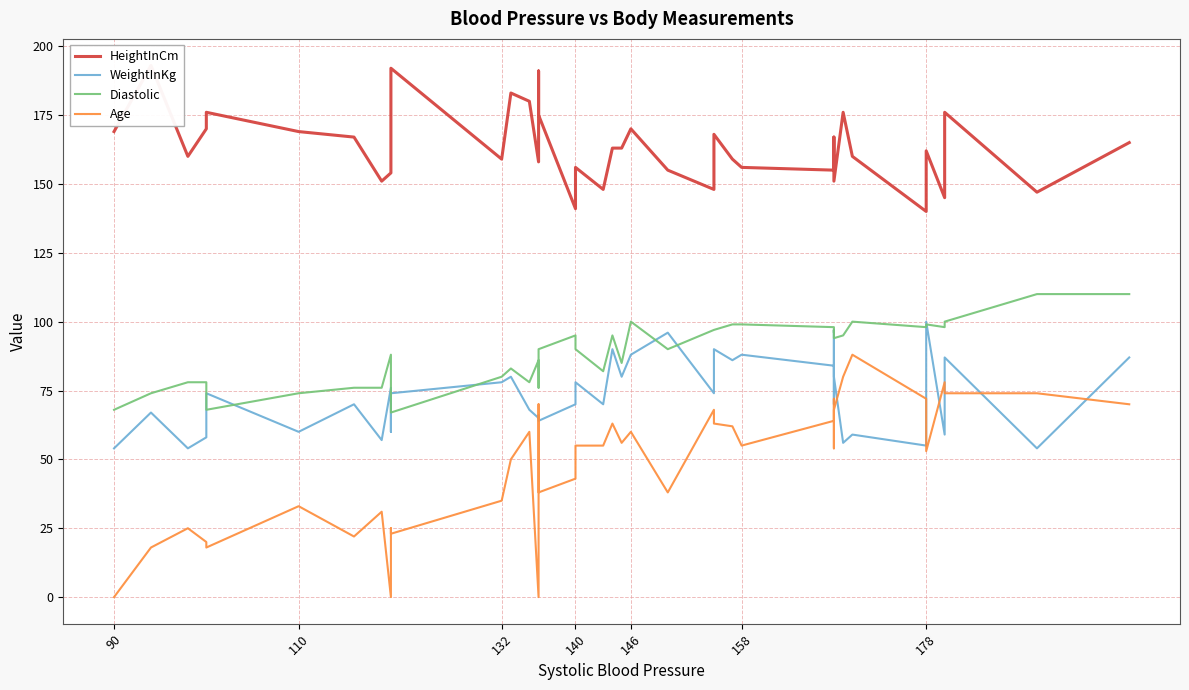

Is it true that Diastolic equals 90 at 140?

True